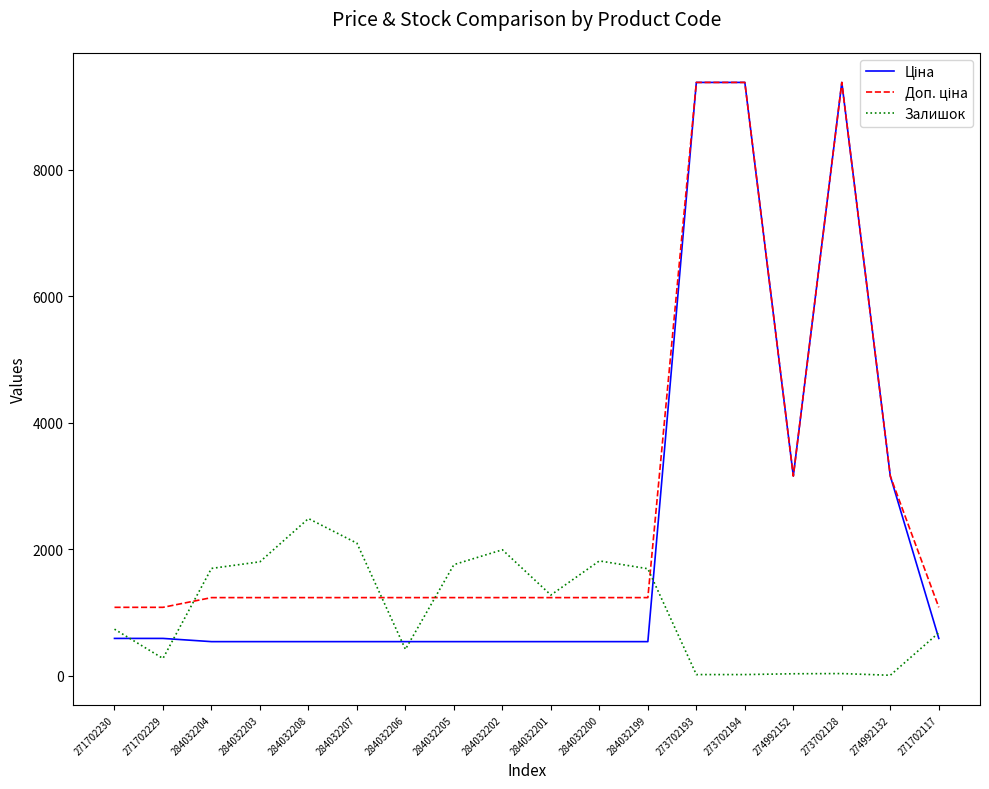

What is the spread (max minus min) of values at 284032200?

1277.0